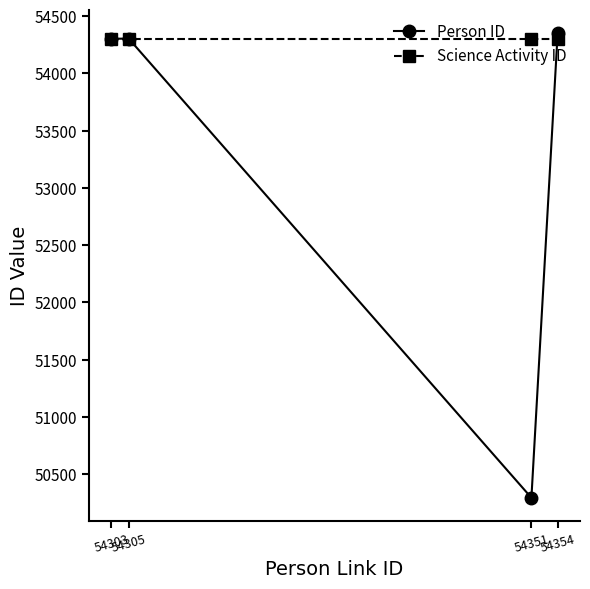

The value of Person ID at 54351 is 82666. True or false?

False